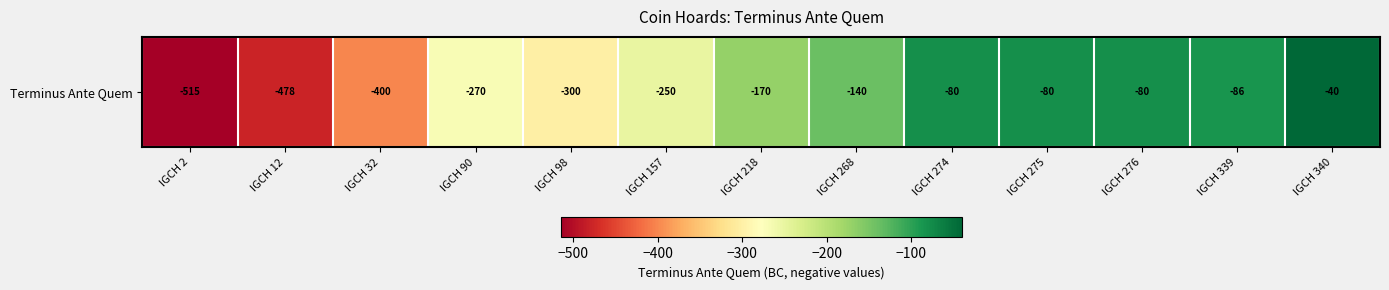

Reading left to right, extract all data points from this chart.

IGCH 2=-515	IGCH 12=-478	IGCH 32=-400	IGCH 90=-270	IGCH 98=-300	IGCH 157=-250	IGCH 218=-170	IGCH 268=-140	IGCH 274=-80	IGCH 275=-80	IGCH 276=-80	IGCH 339=-86	IGCH 340=-40